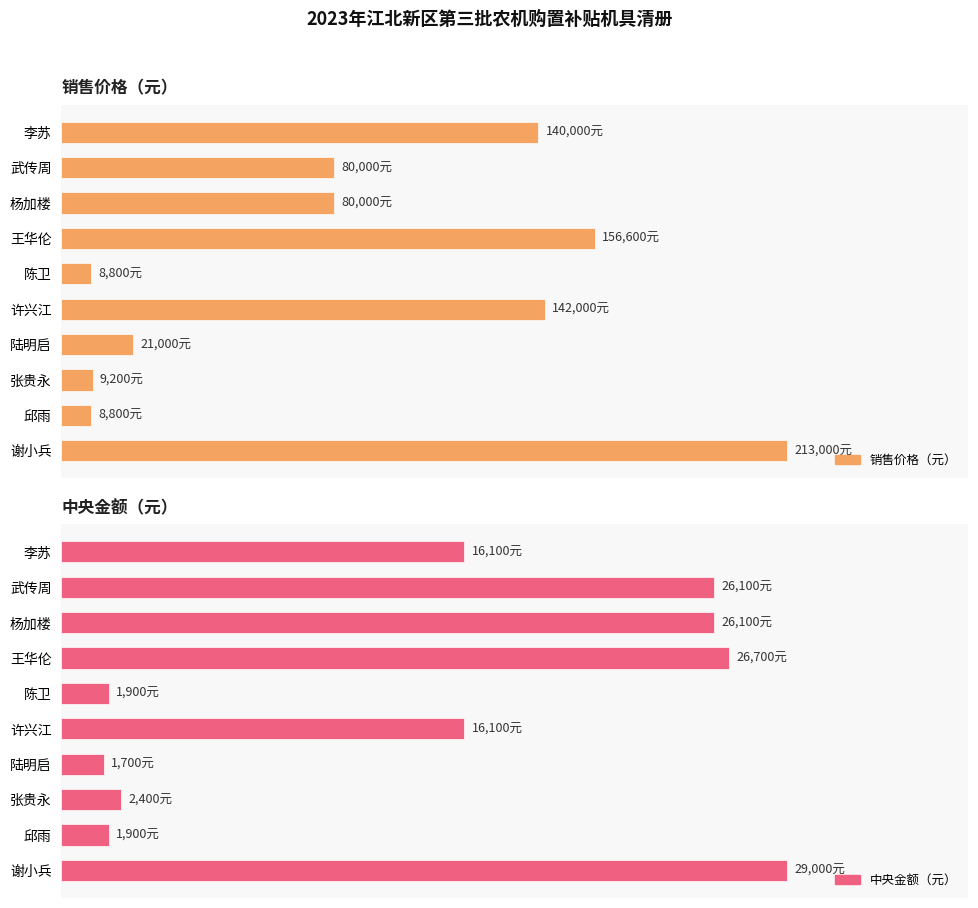

List the labels in order of 销售价格（元） value, largest first.

谢小兵, 王华伦, 许兴江, 李苏, 武传周, 杨加楼, 陆明启, 张贵永, 陈卫, 邱雨